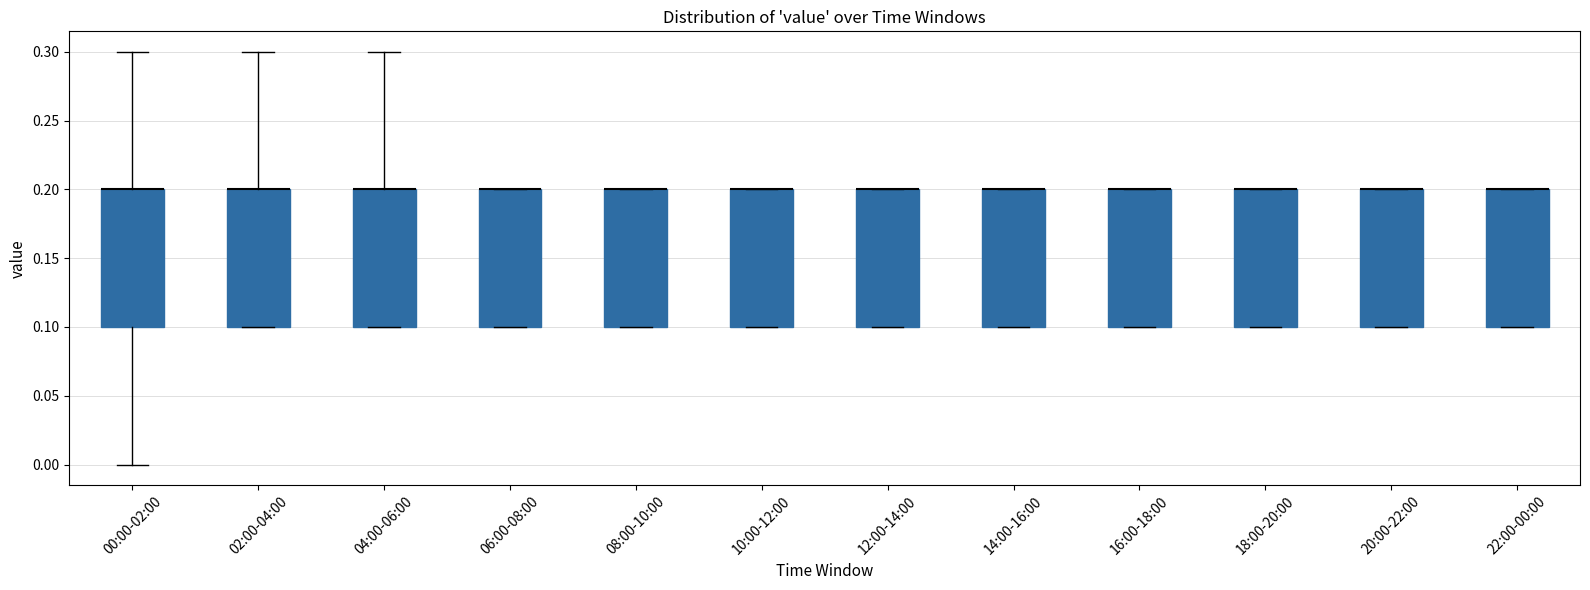

Reading left to right, transcribe this box plot: for each box, give where its median line is, the range the box spans, and where its two whiskers end, as read against the y-axis. The values are not printed on the chart, so give them approximately, as read against the axis.

00:00-02:00: median 0.2 (drawn on the box's upper edge), box 0.1 to 0.2, whiskers 0.0 to 0.3
02:00-04:00: median 0.2 (drawn on the box's upper edge), box 0.1 to 0.2, whiskers 0.1 to 0.3
04:00-06:00: median 0.2 (drawn on the box's upper edge), box 0.1 to 0.2, whiskers 0.1 to 0.3
06:00-08:00: median 0.2 (drawn on the box's upper edge), box 0.1 to 0.2, whiskers 0.1 to 0.2
08:00-10:00: median 0.2 (drawn on the box's upper edge), box 0.1 to 0.2, whiskers 0.1 to 0.2
10:00-12:00: median 0.2 (drawn on the box's upper edge), box 0.1 to 0.2, whiskers 0.1 to 0.2
12:00-14:00: median 0.2 (drawn on the box's upper edge), box 0.1 to 0.2, whiskers 0.1 to 0.2
14:00-16:00: median 0.2 (drawn on the box's upper edge), box 0.1 to 0.2, whiskers 0.1 to 0.2
16:00-18:00: median 0.2 (drawn on the box's upper edge), box 0.1 to 0.2, whiskers 0.1 to 0.2
18:00-20:00: median 0.2 (drawn on the box's upper edge), box 0.1 to 0.2, whiskers 0.1 to 0.2
20:00-22:00: median 0.2 (drawn on the box's upper edge), box 0.1 to 0.2, whiskers 0.1 to 0.2
22:00-00:00: median 0.2 (drawn on the box's upper edge), box 0.1 to 0.2, whiskers 0.1 to 0.2